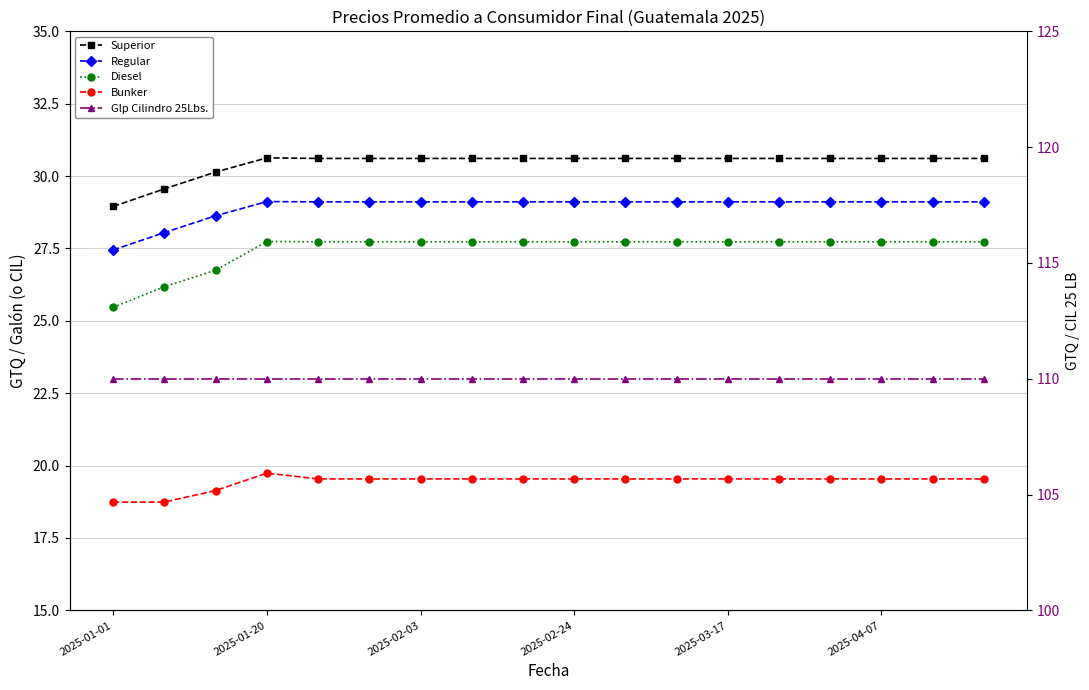

How many interior local peaks does the Bunker series have?

1